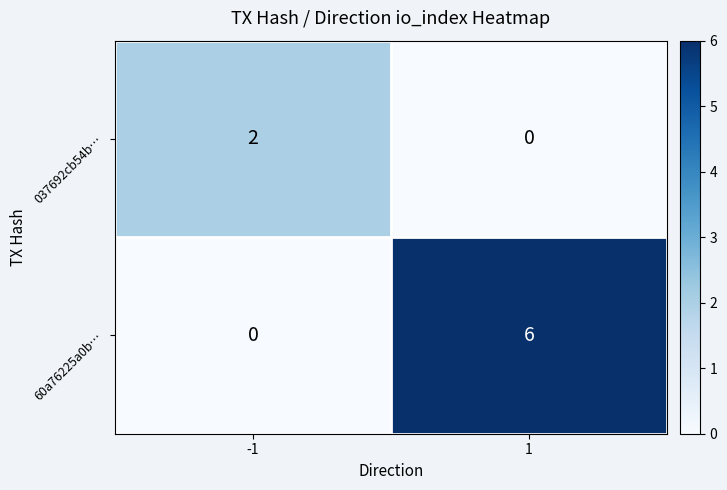

At which category is the sum across all series the highest?

1